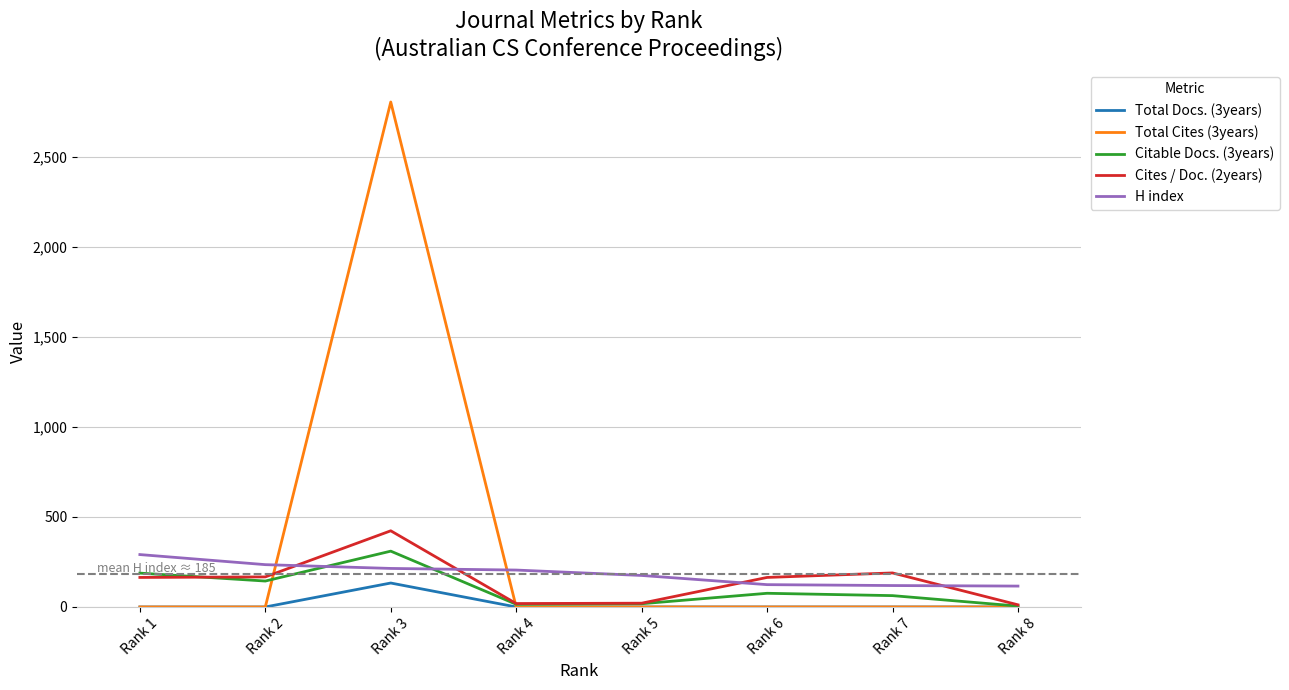

Which category has the highest value in the Total Docs. (3years) series?

Rank 3